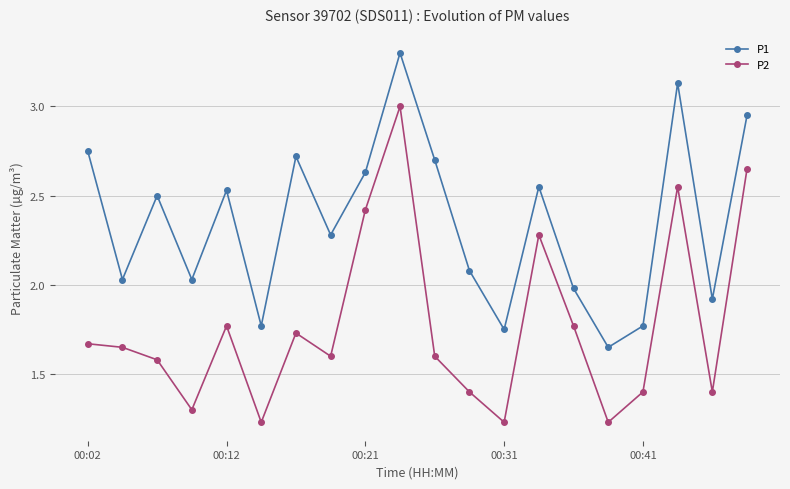

What is the greatest value displayed?

3.3